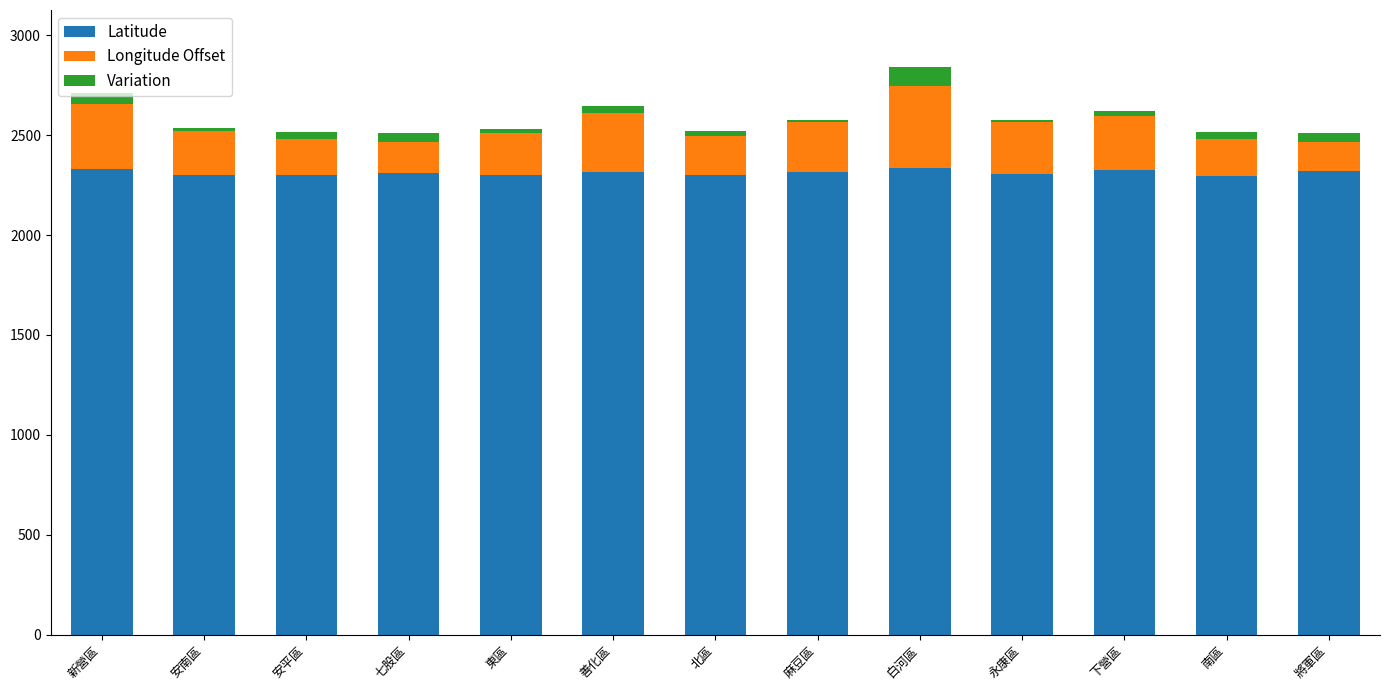

What is the highest value of the Latitude series?

2334.8